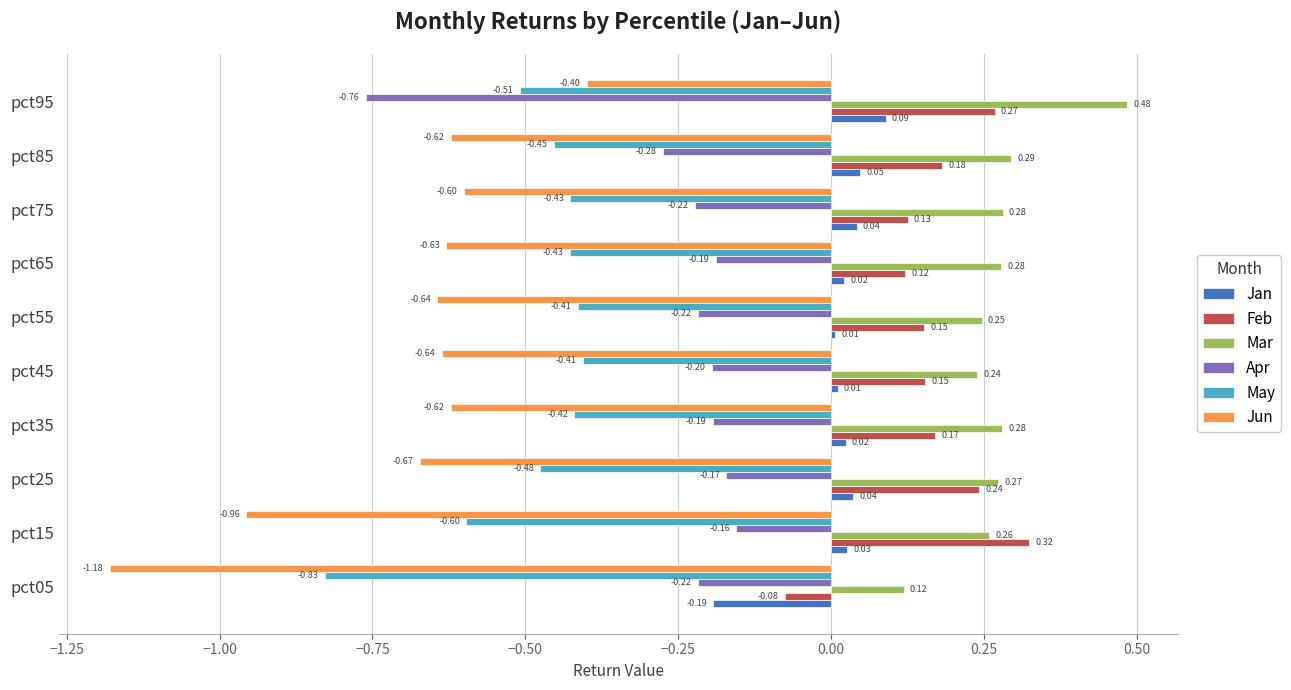

What are all the series names shown in the legend?

Jan, Feb, Mar, Apr, May, Jun